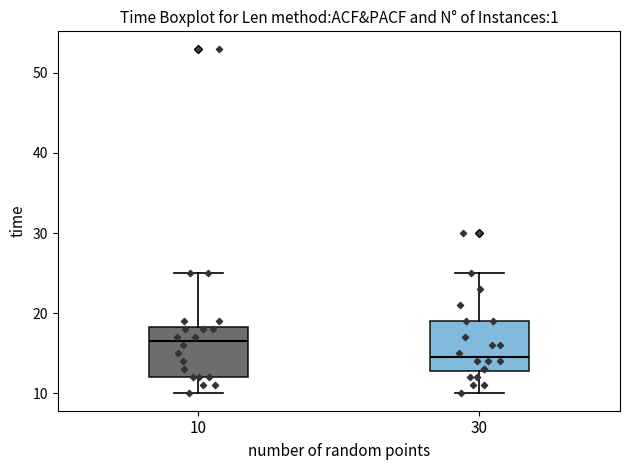

Reading left to right, read every box against the y-axis: the position of its median line, the range the box covers, and the ends of its whiskers. The values are not printed on the chart, so give them approximately, as read against the axis.

10: median 17, box 12 to 18, whiskers 10 to 25
30: median 15, box 13 to 19, whiskers 10 to 25